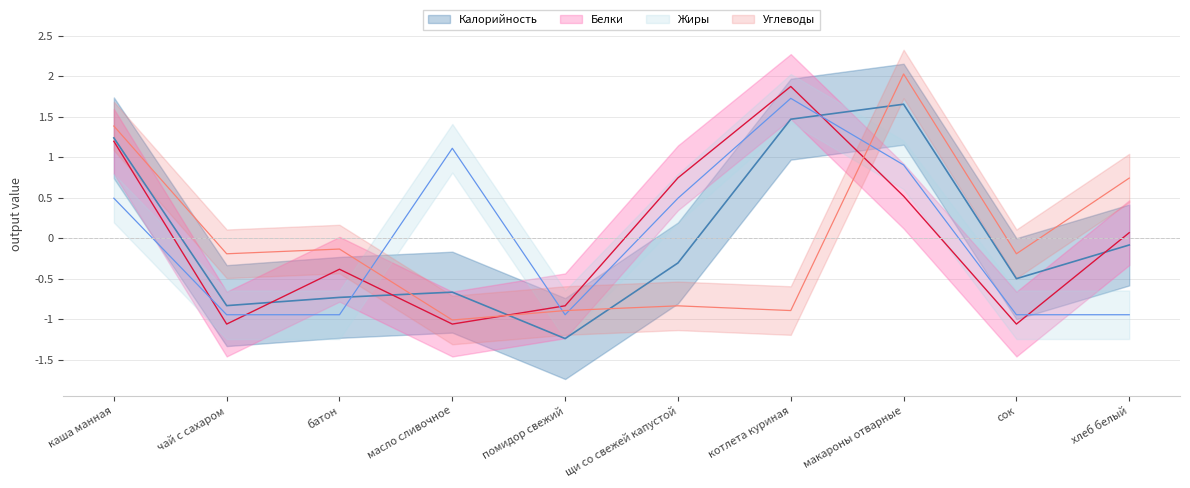

What is the approximate value of Калорийность at сок?

-0.5